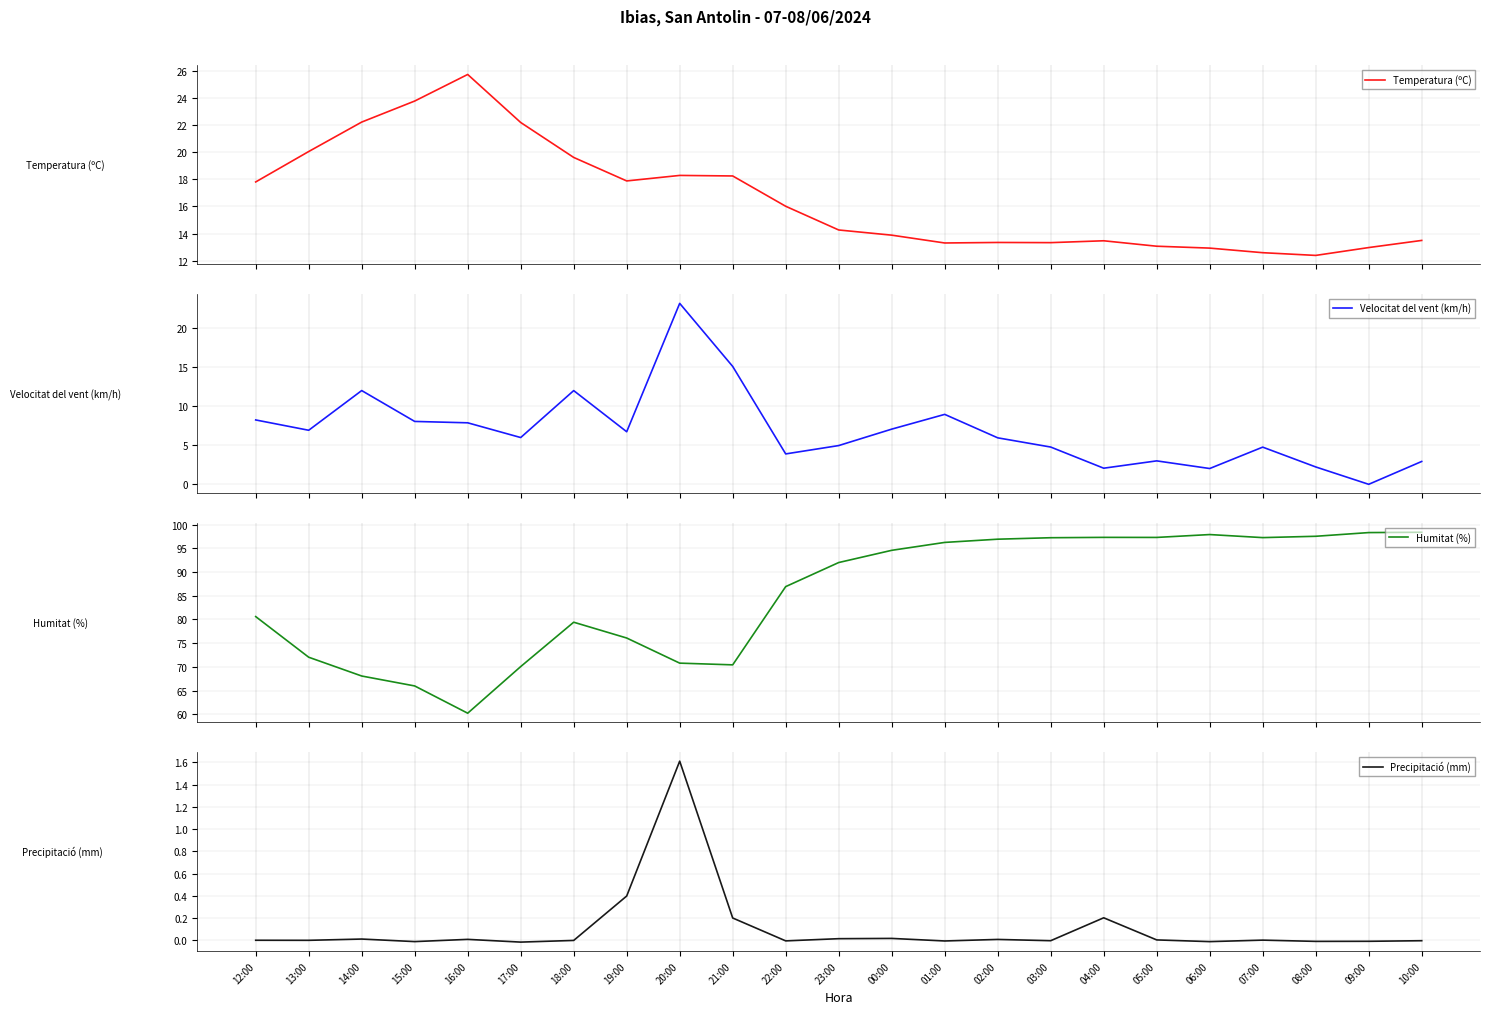

True or false: Precipitació (mm) and Humitat (%) intersect in this chart.

False